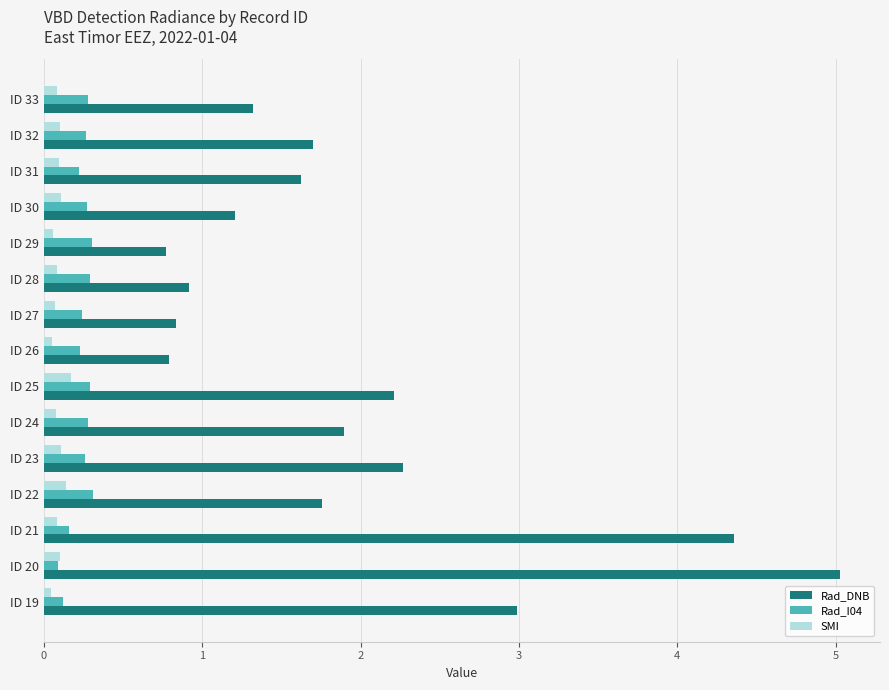

At which category is the sum across all series the highest?

ID 20